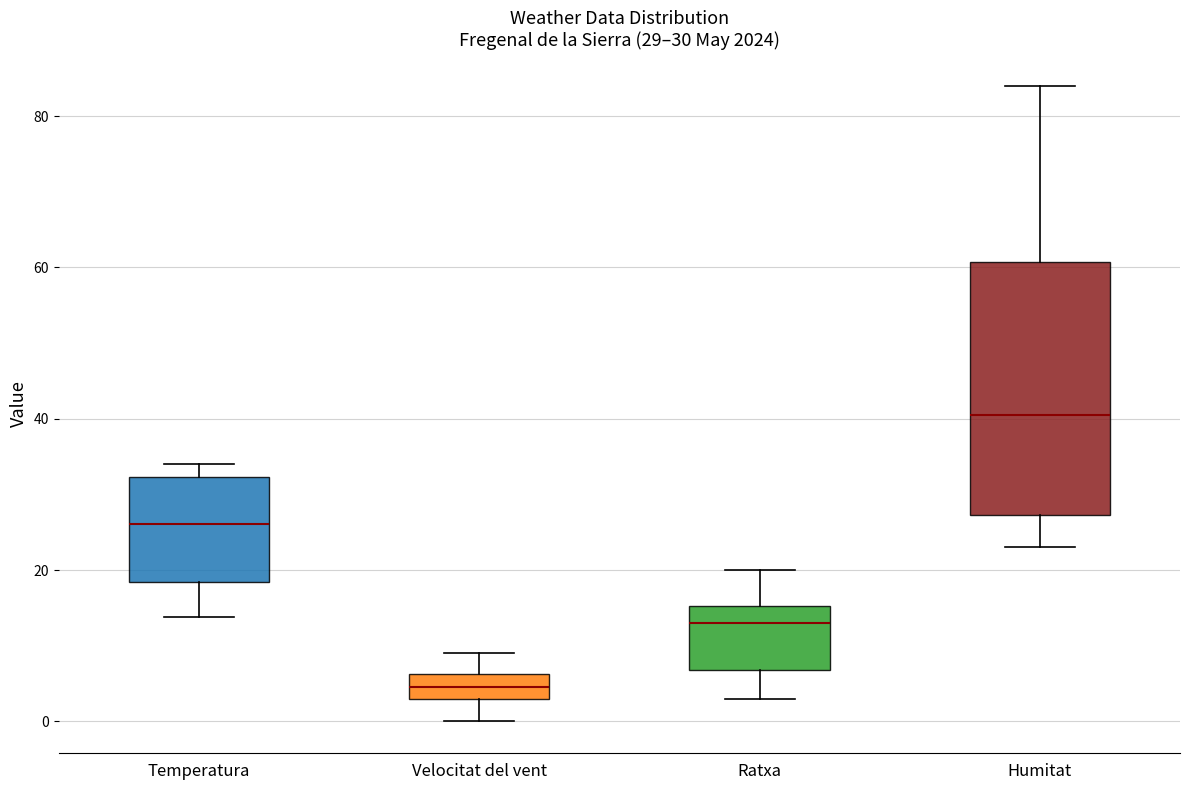

Comparing the boxes themselves (not the whiskers), which one is the tallest?

Humitat